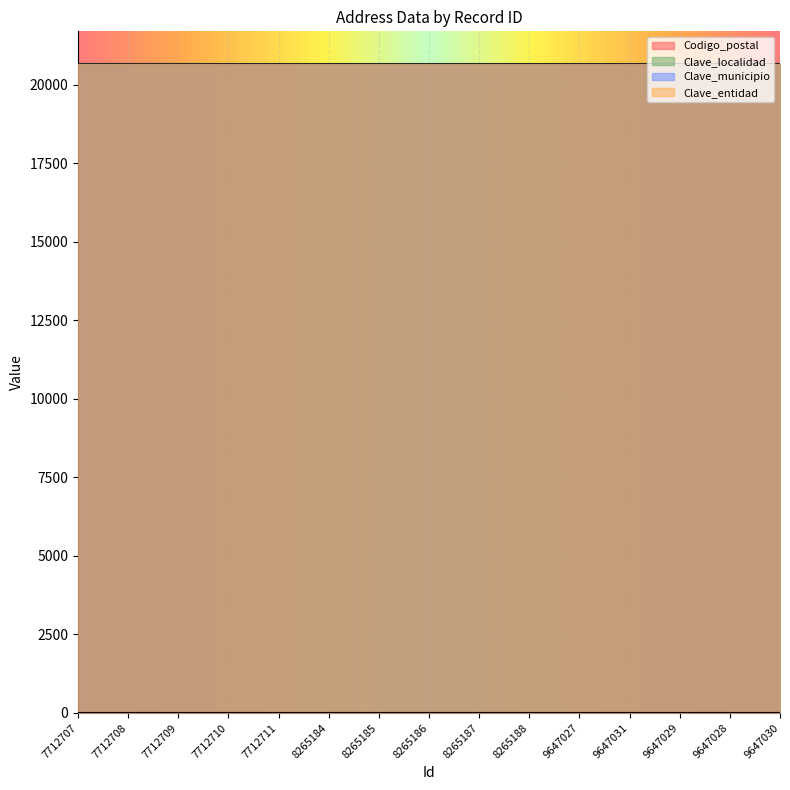

What is the greatest value displayed?

20670